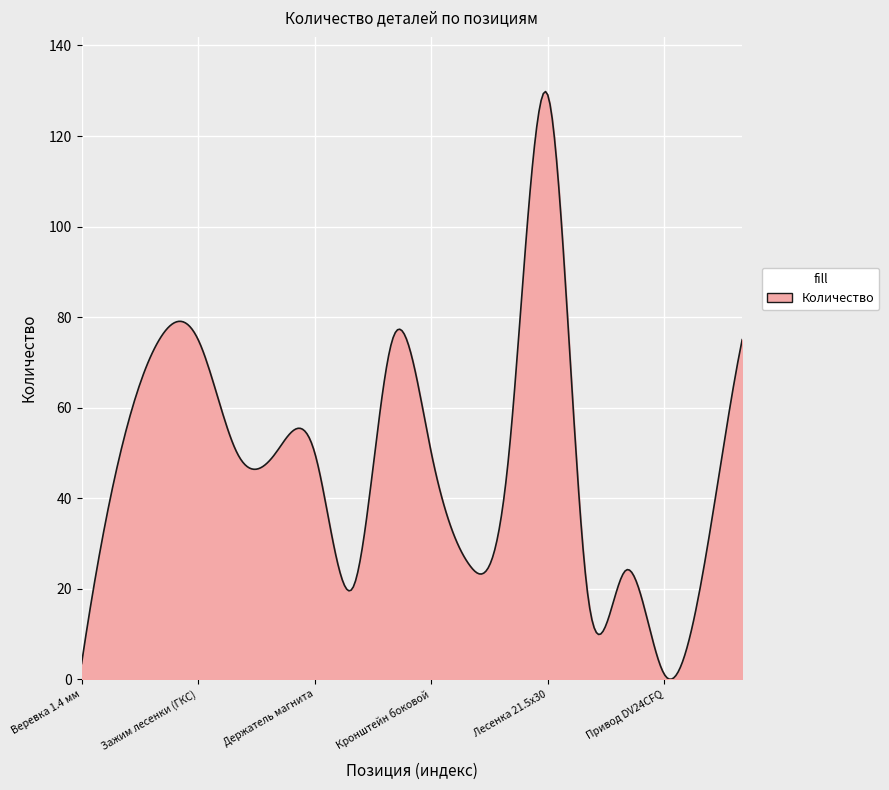

What is the greatest value displayed?

129.8